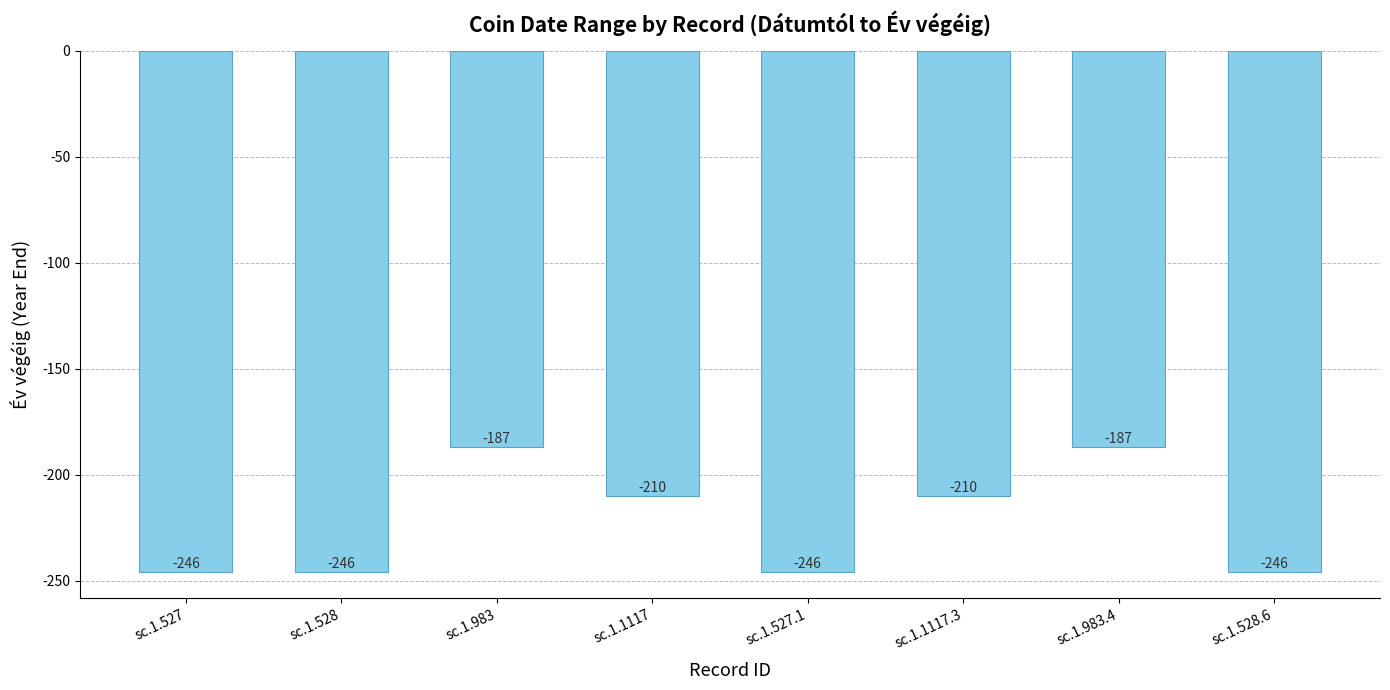

What is the label of the 7th bar from the left?

sc.1.983.4